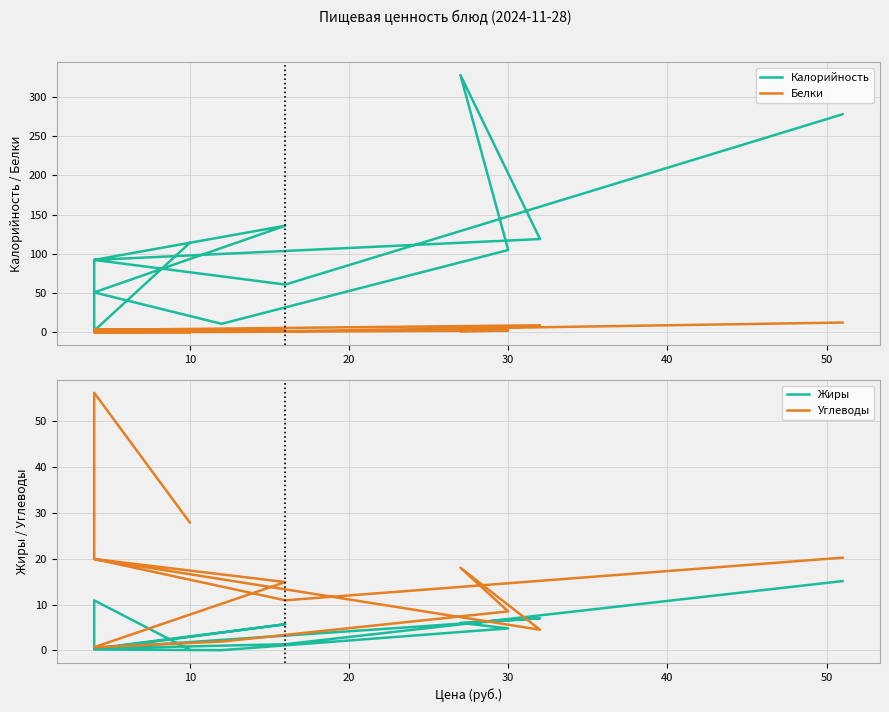

How many data points in Белки are less than 2?

6